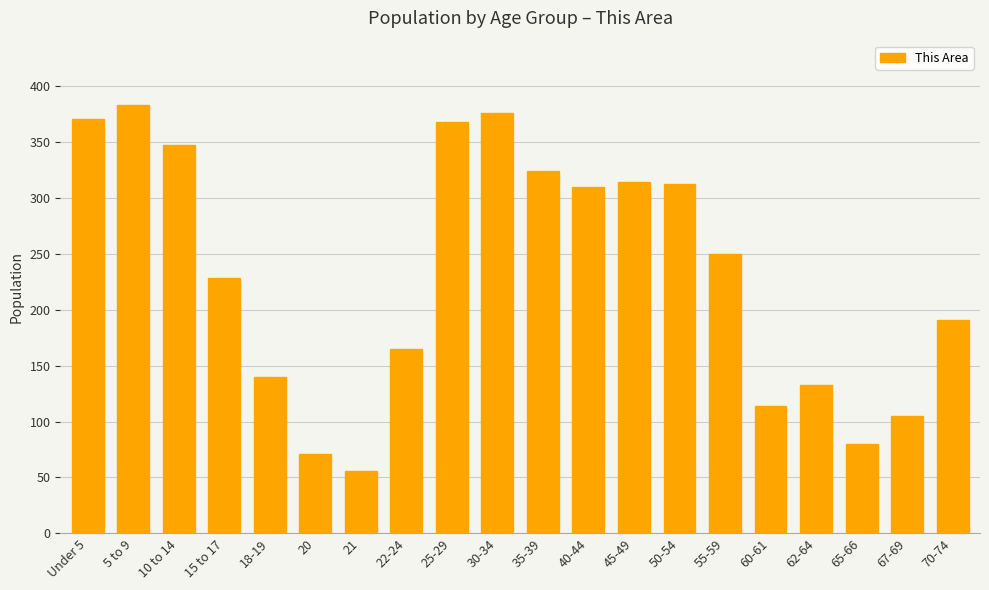

At which label is the value closest to 219?

15 to 17